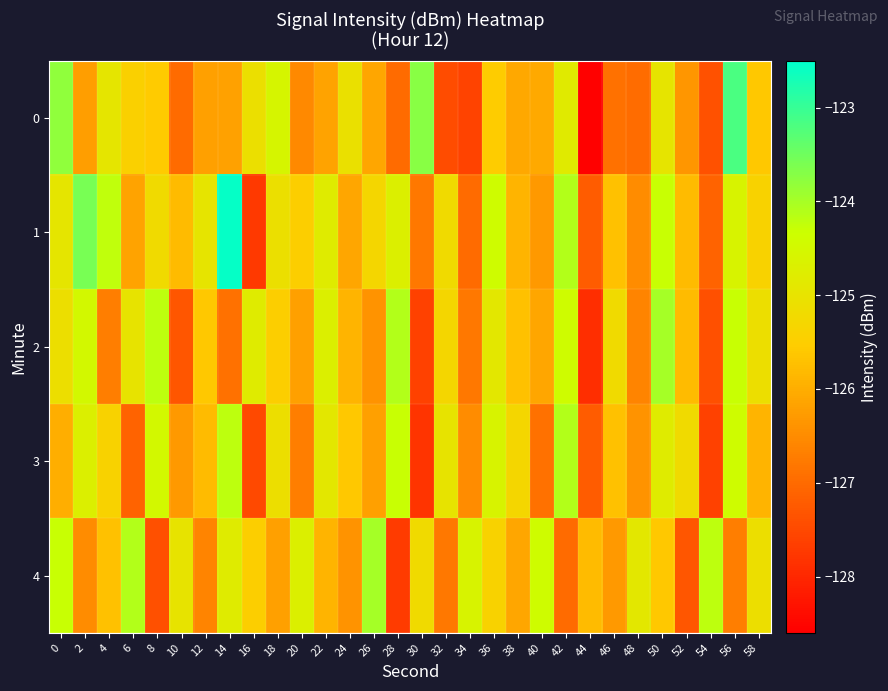

What is the difference between the highest and lowest values at 4?

2.5